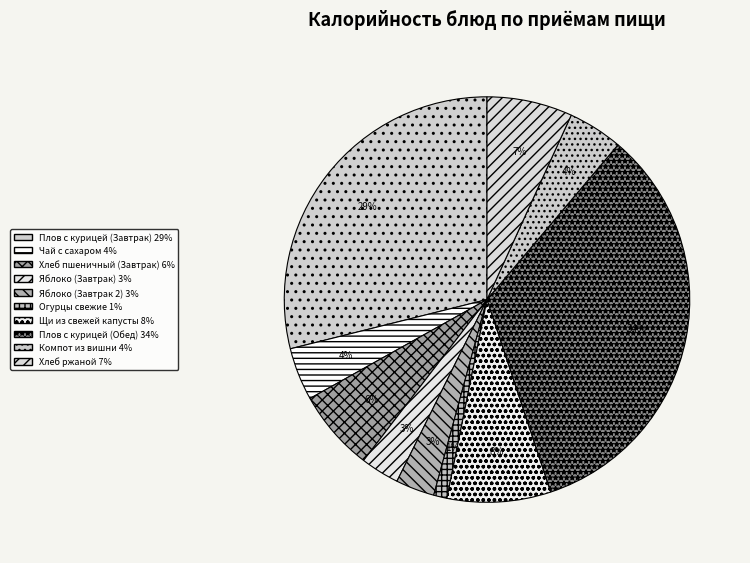

To the nearest percent, what is the average slice percentage?

10%